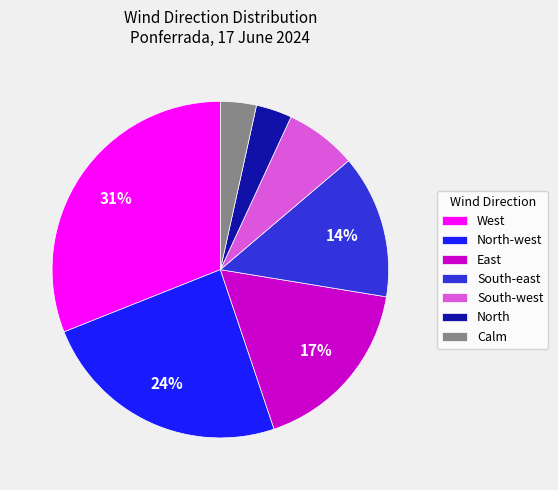

Which has a higher value, Calm or South-west?

South-west